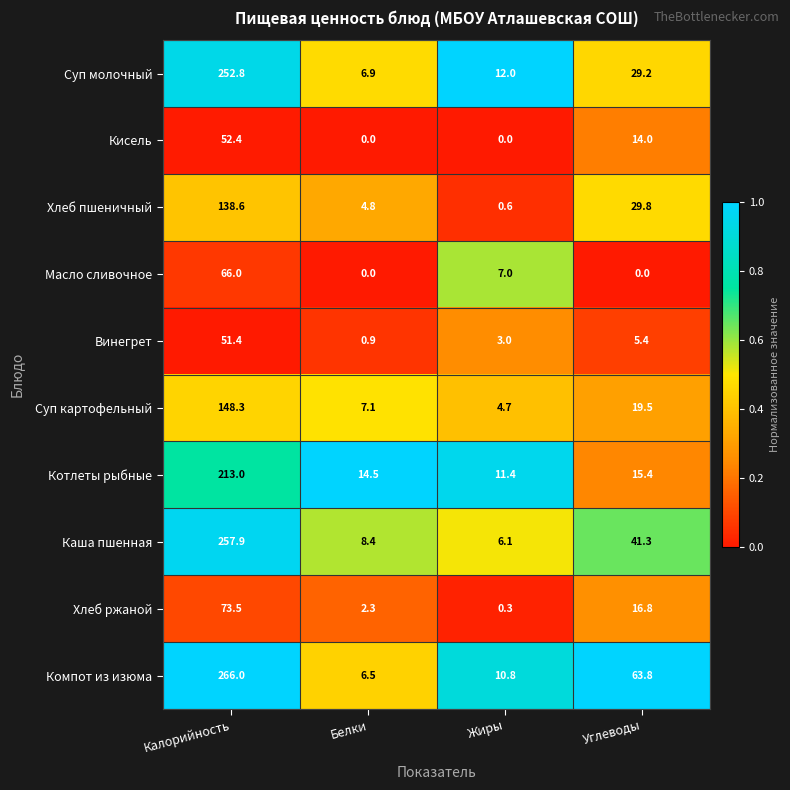

Where is Кисель nearest to the value 26?

Углеводы